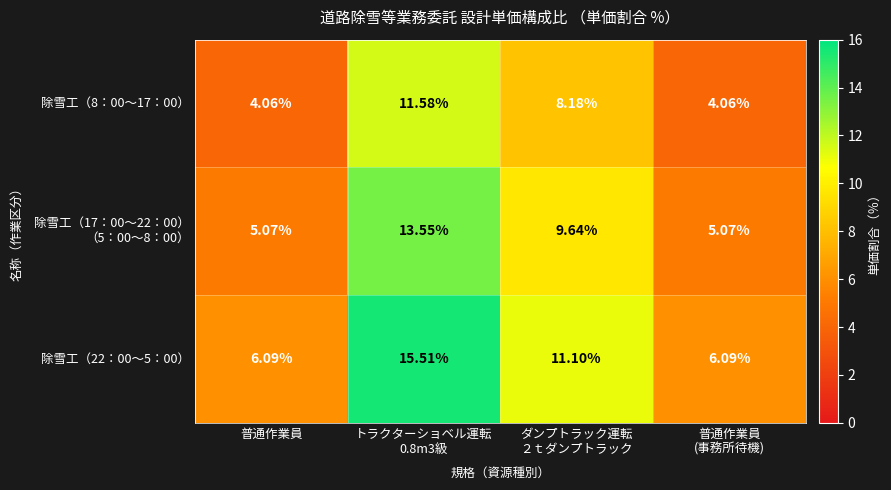

How many data points does each series have?

4